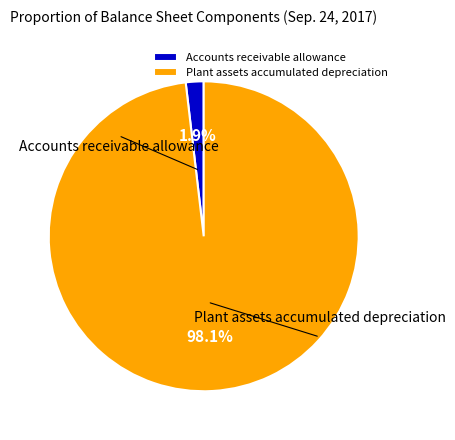

Rank the categories by value from lowest to highest.

Accounts receivable allowance, Plant assets accumulated depreciation